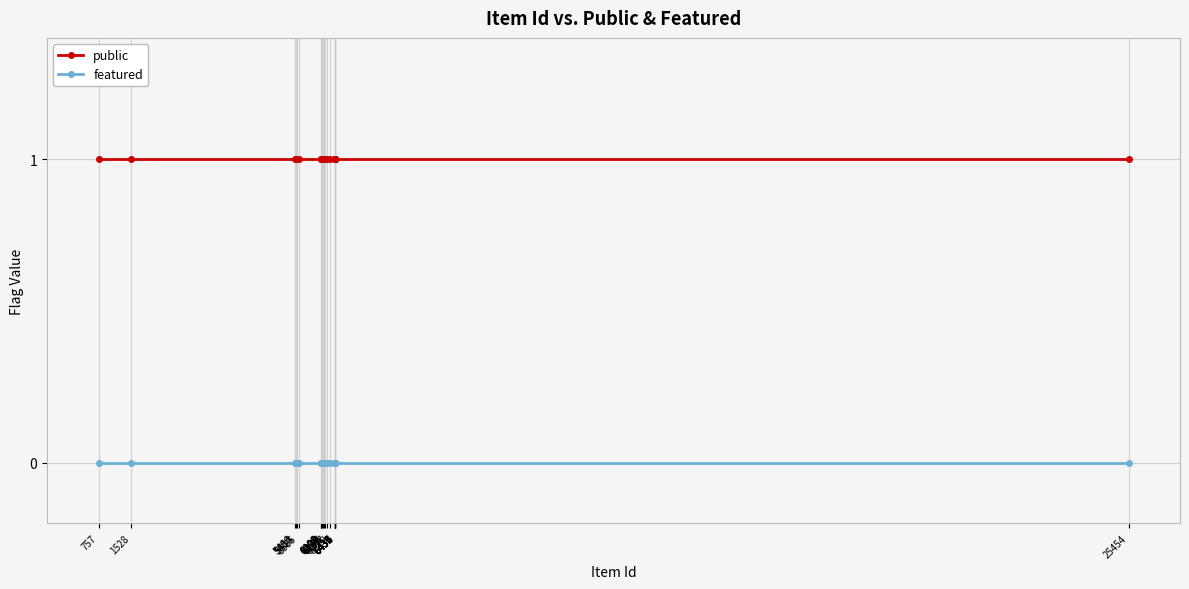

True or false: public and featured cross at least once.

False